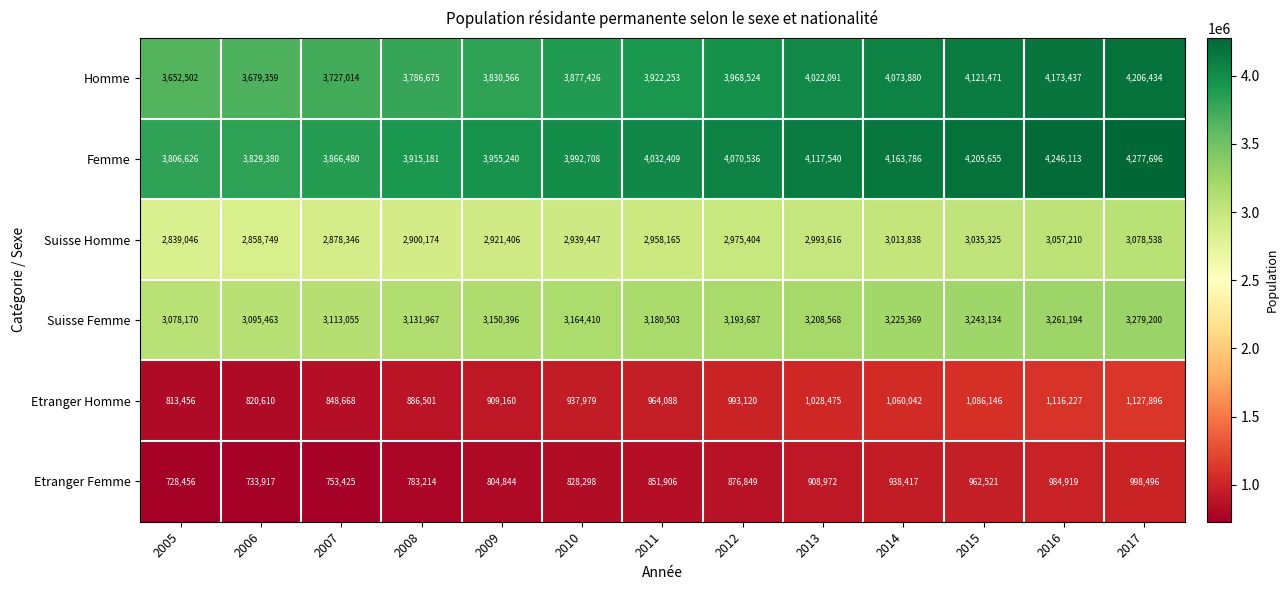

At which category is the sum across all series the highest?

2017